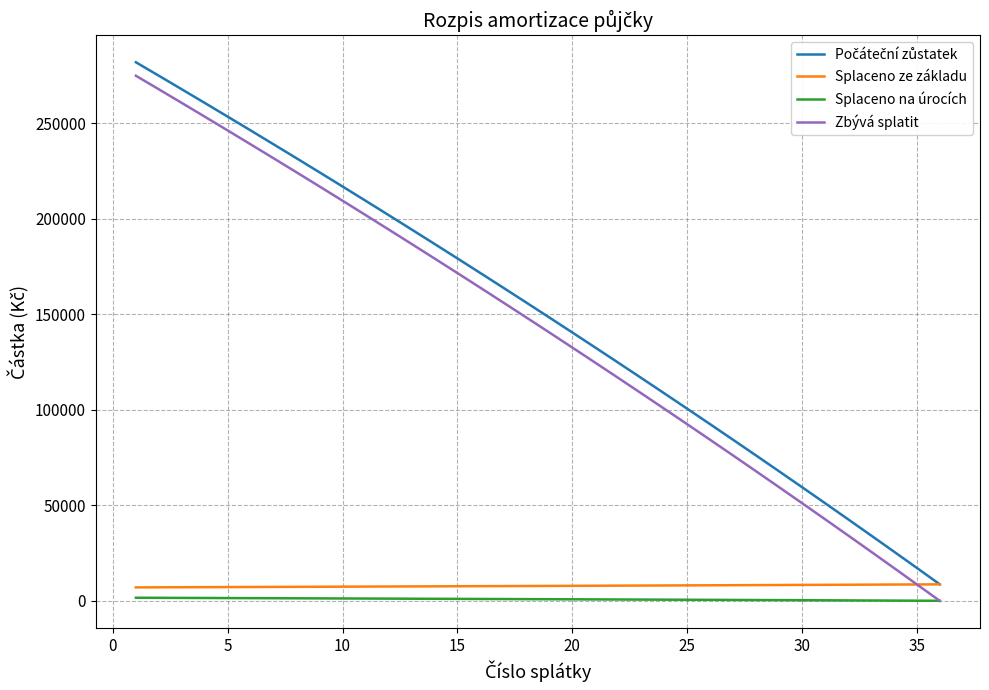

Which series ends up on top after the final intersection of Splaceno na úrocích and Zbývá splatit?

Splaceno na úrocích